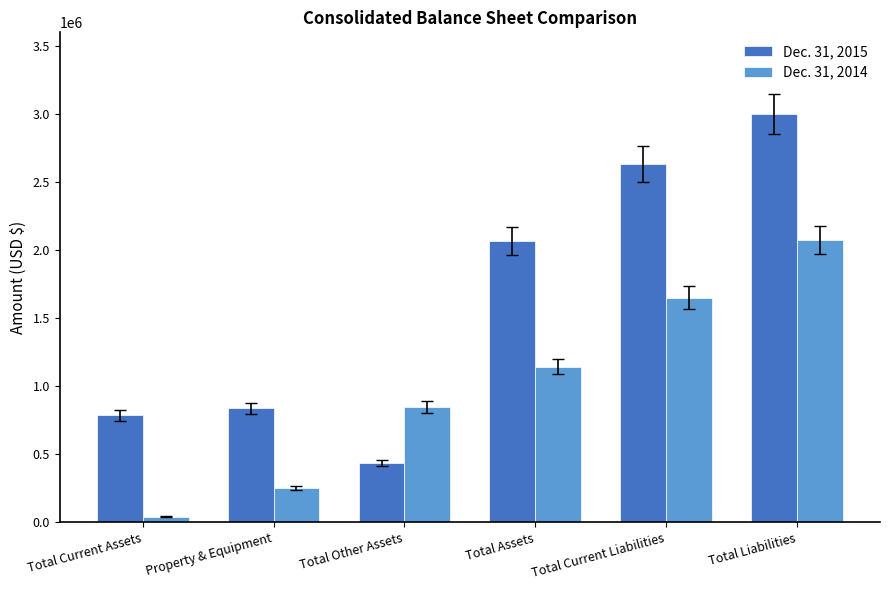

At Total Current Assets, list the series in order from largest to smallest.

Dec. 31, 2015, Dec. 31, 2014